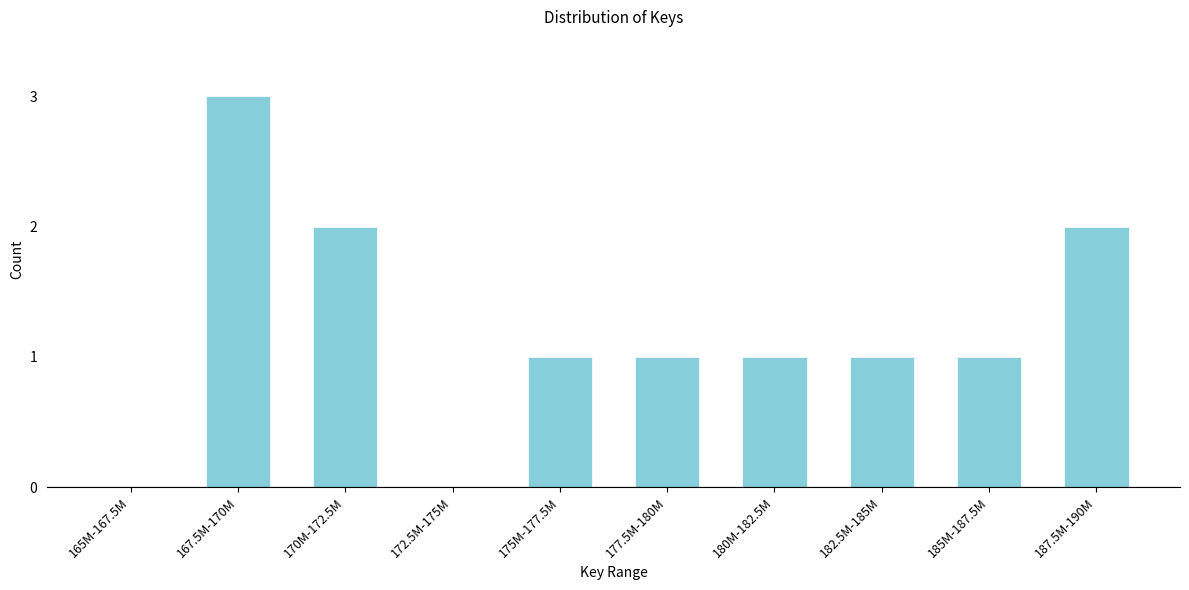

Which has a higher value, 180M-182.5M or 165M-167.5M?

180M-182.5M